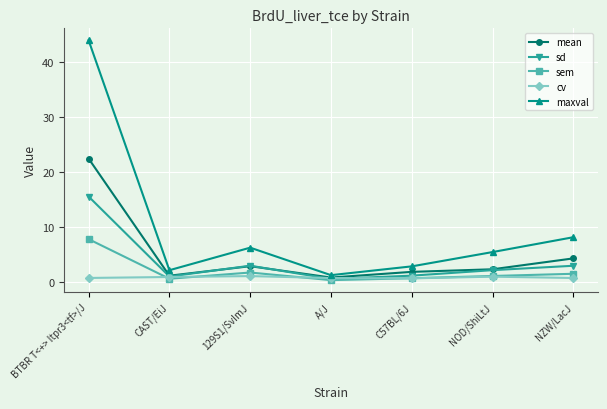

After their last crossing, which series has the higher values: sd or mean?

mean